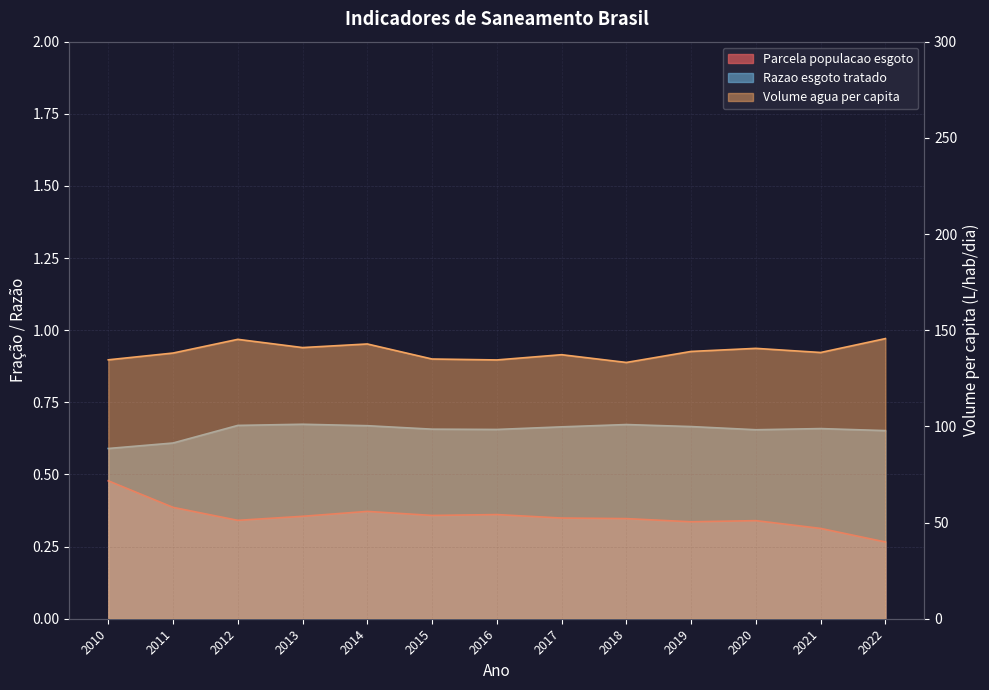

Which series has the largest range (max minus min)?

Volume agua per capita